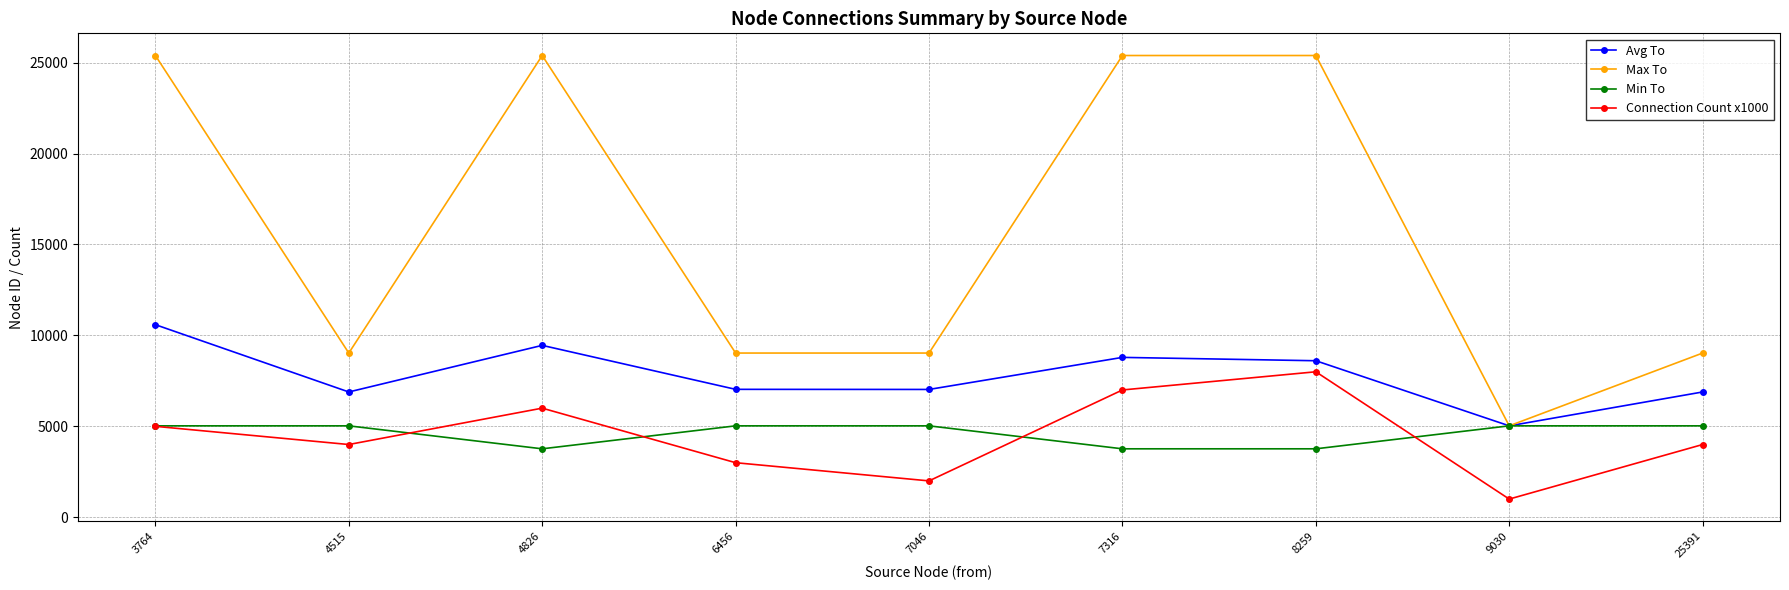

Which label corresponds to the smallest value in the chart?

9030